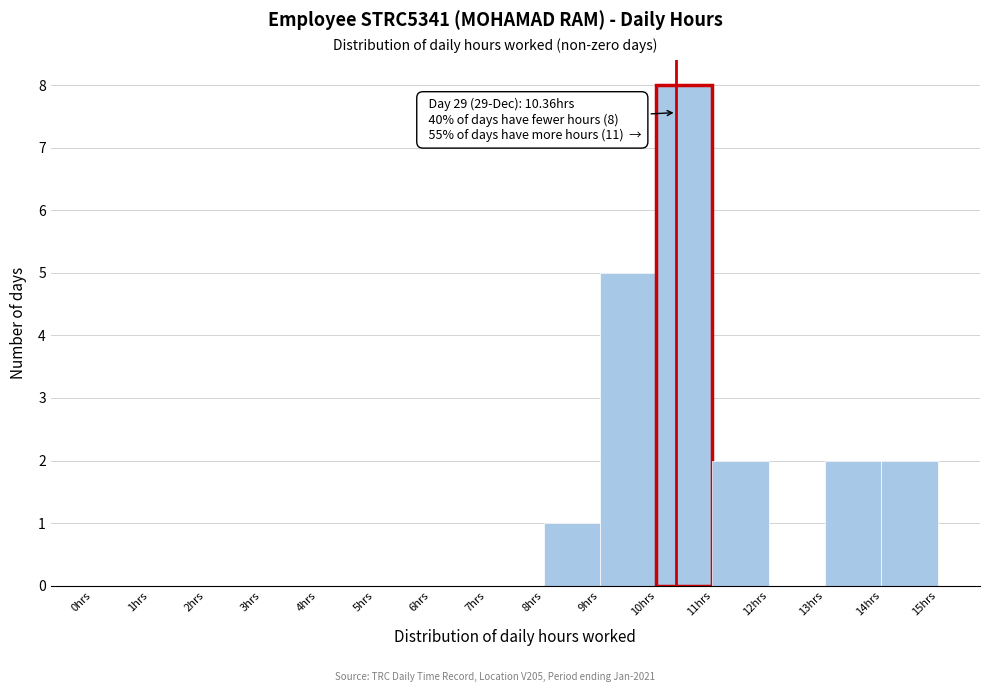

Over which range of the x-axis is the bar tallest?

10 to 11